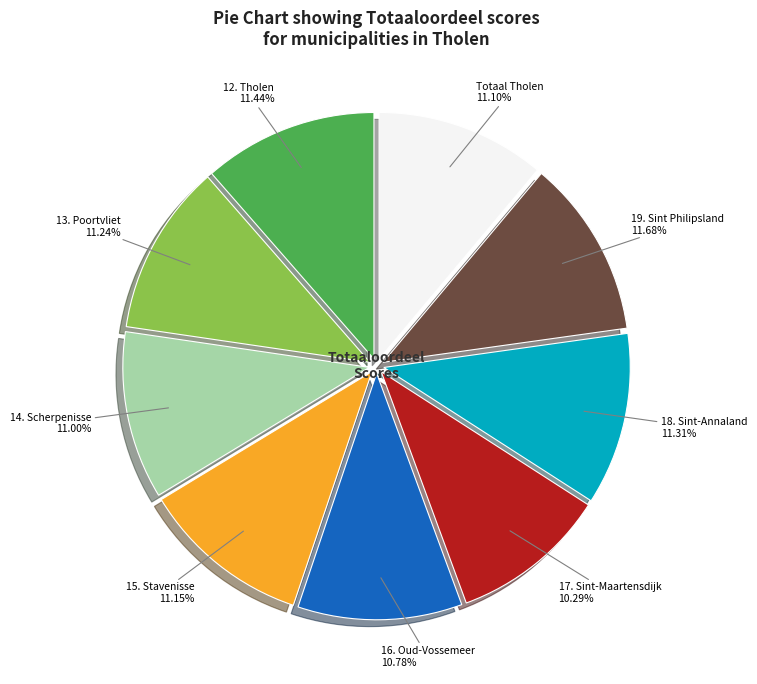

To the nearest percent, what portion does 18. Sint-Annaland represent?

11%